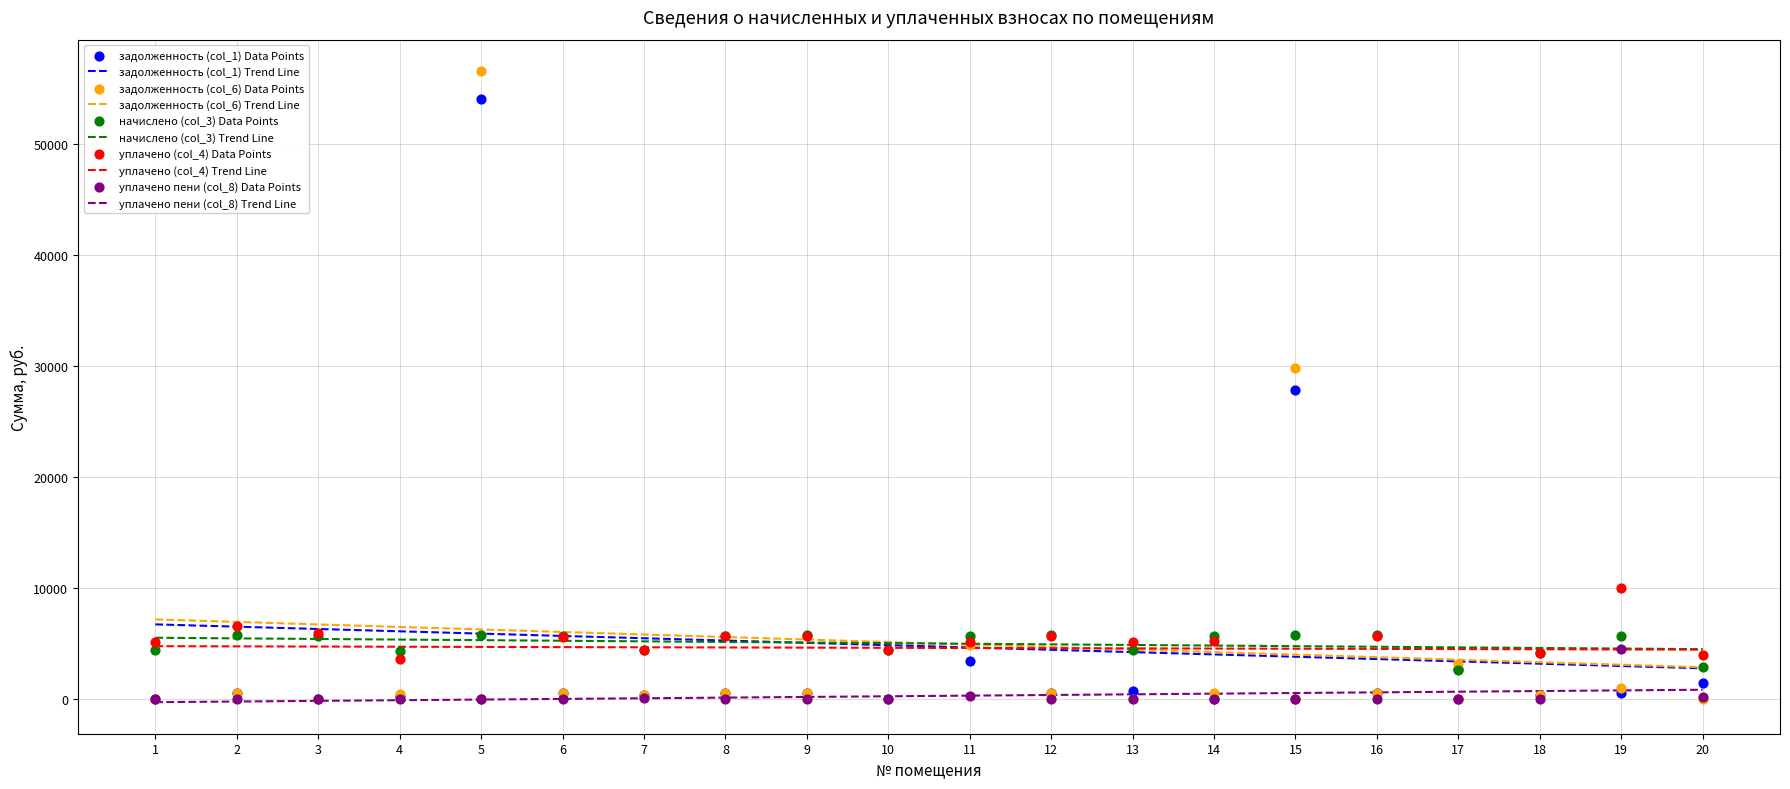

At how many categories does at least one series exceed 25553?

2